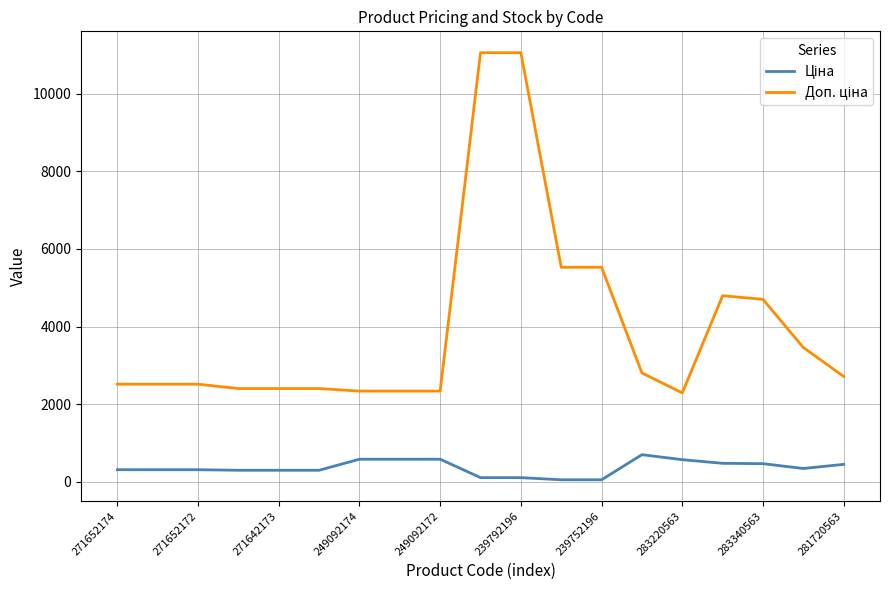

How many lines are shown in the chart?

2